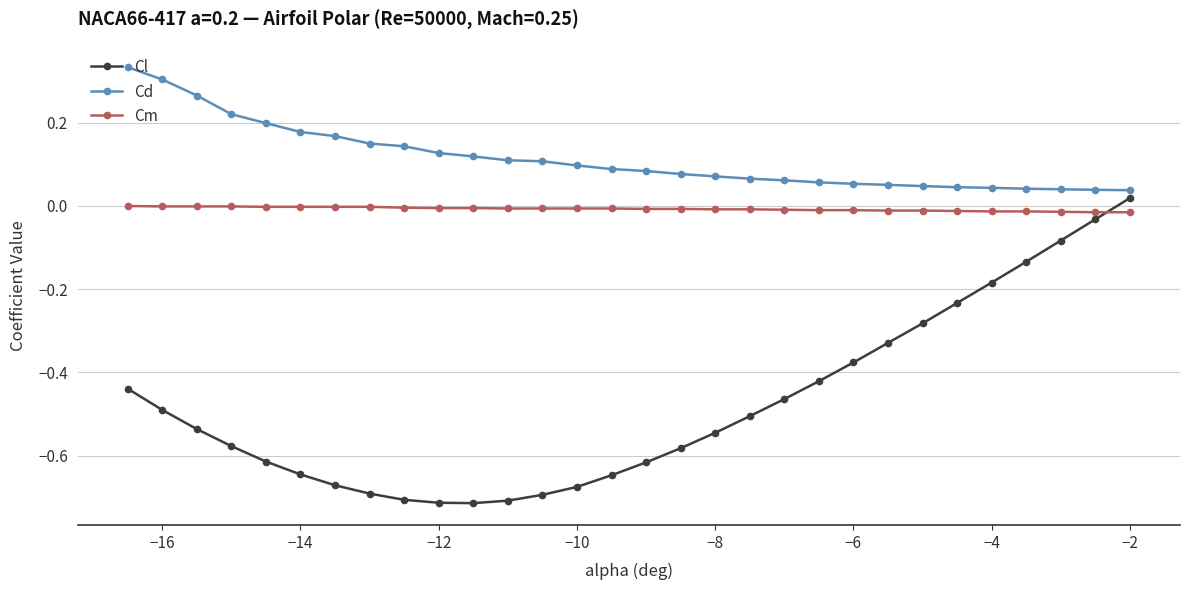

List the series in order of their overall mean, lowest first.

Cl, Cm, Cd